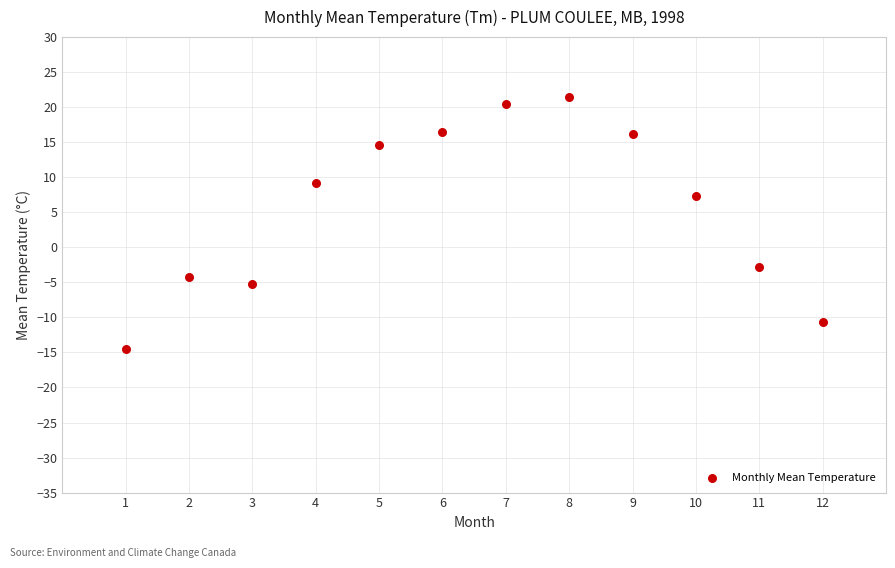

What is the average X value?

6.5